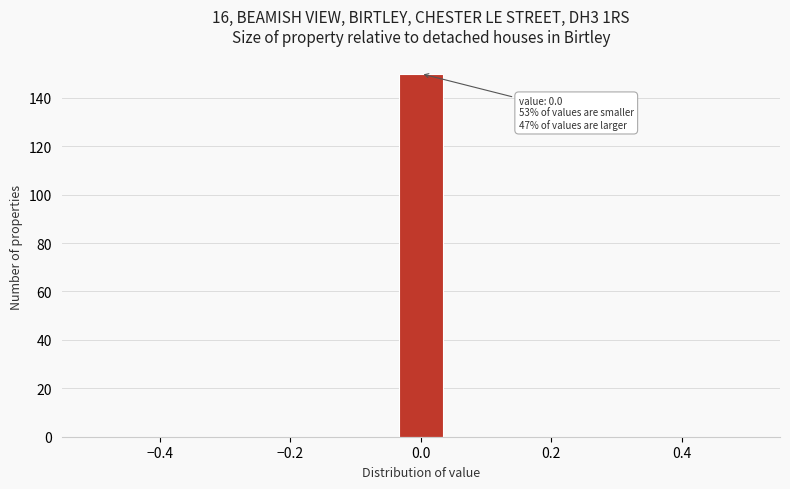

Around what value on the x-axis is the tallest bar? Give the approximate position of its centre, as read against the axis.

0.00